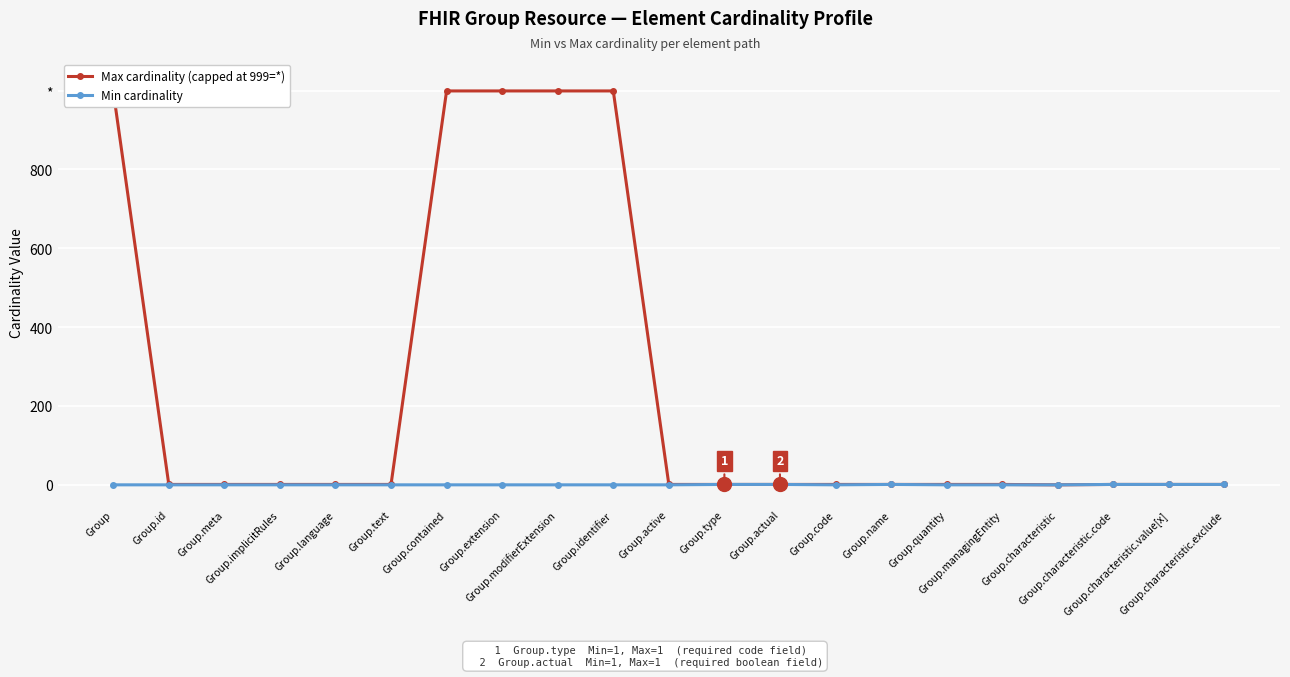

What is the total value across all series at Group.characteristic.exclude?

2